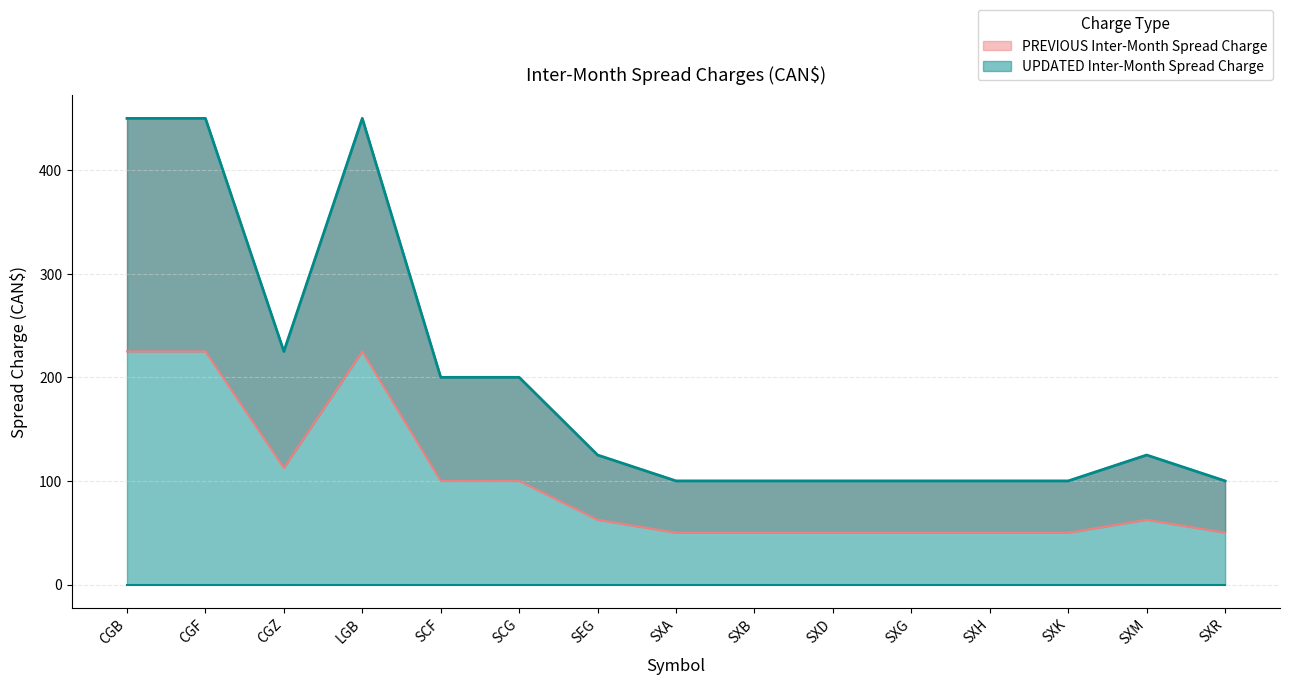

Count the number of data series in this chart.

2